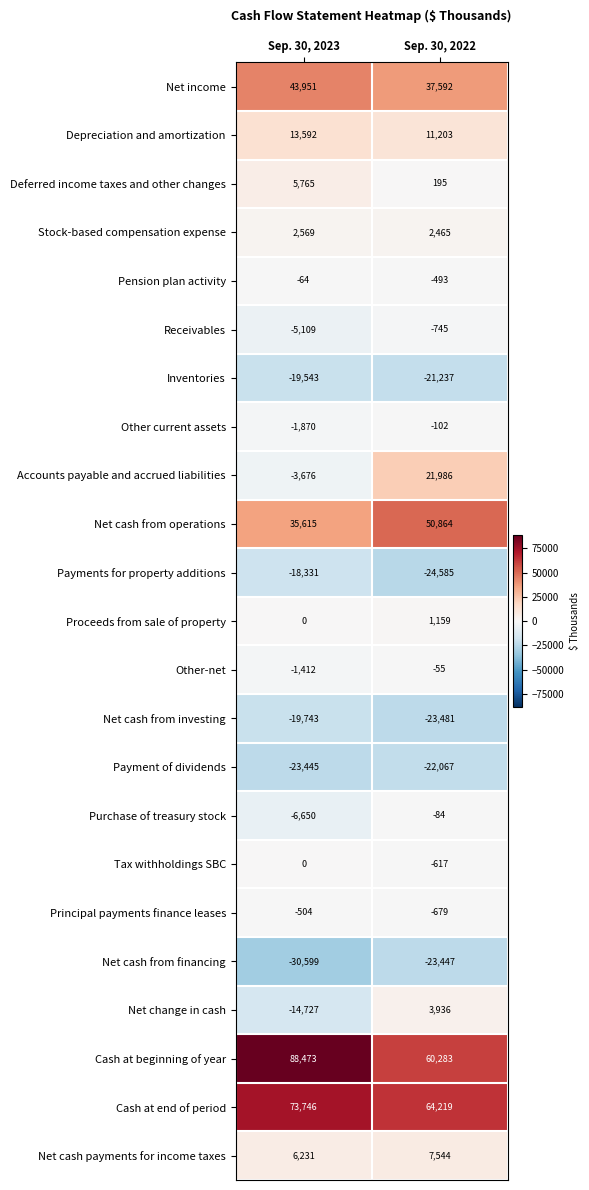

Which category has the lowest value across all series?

Sep. 30, 2023